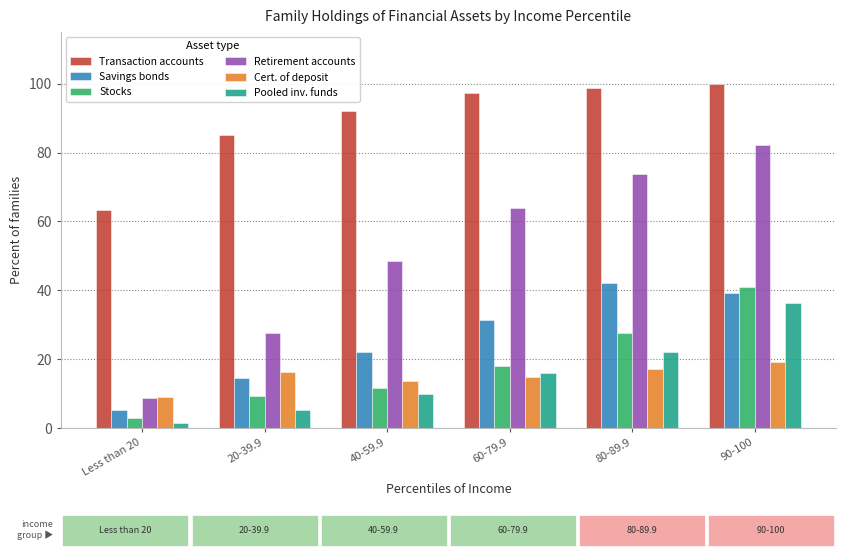

What value does the Pooled inv. funds series have at 20-39.9?

5.2